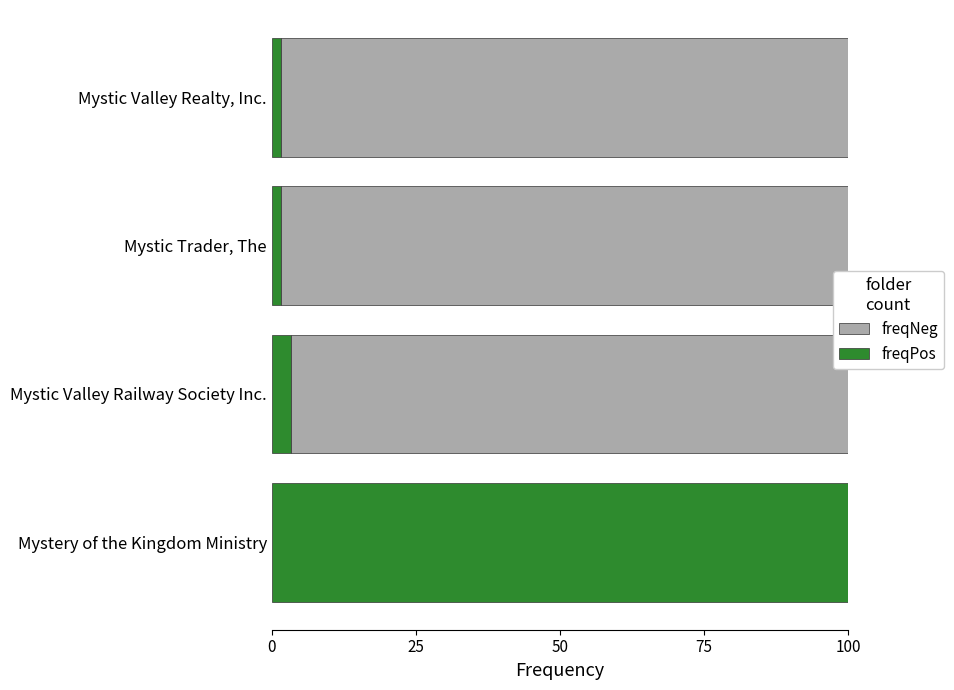

True or false: freqPos has a value of 146.3 at Mystery of the Kingdom Ministry.

False